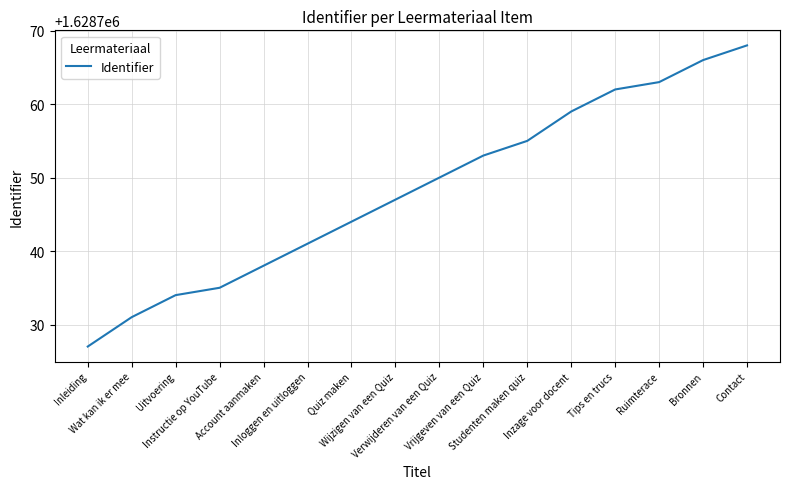

How many lines are shown in the chart?

1